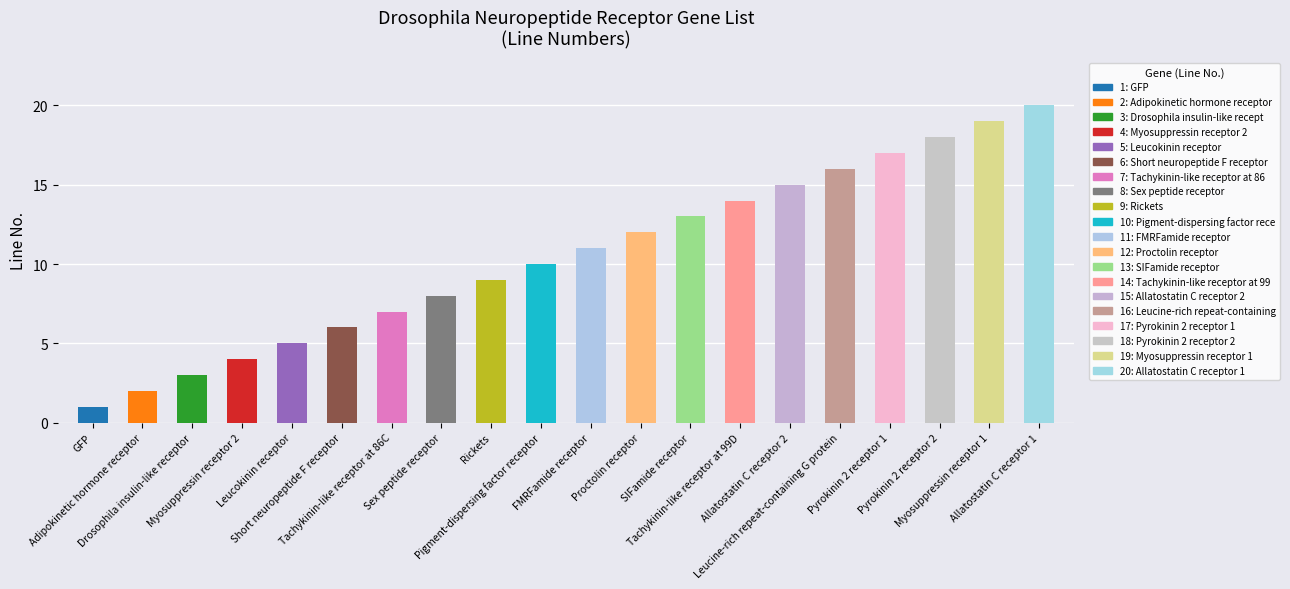

What is the greatest value displayed?

20